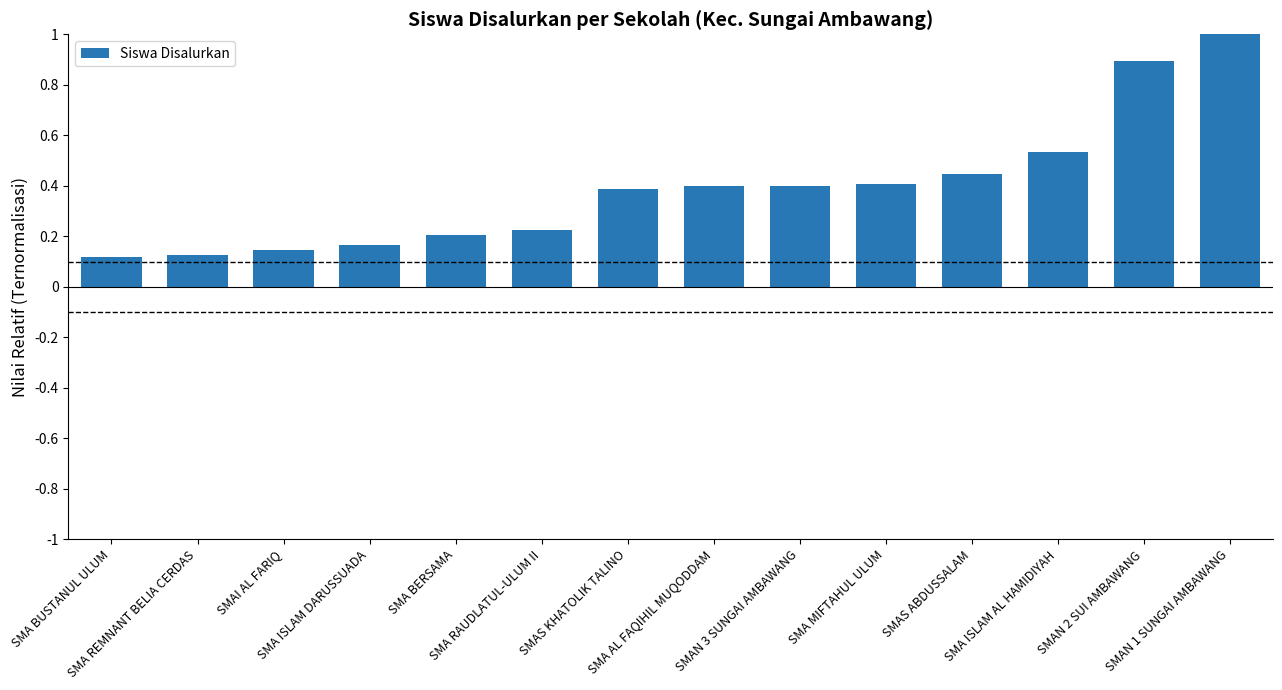

True or false: the data shows 1.0 at SMAN 1 SUNGAI AMBAWANG.

True